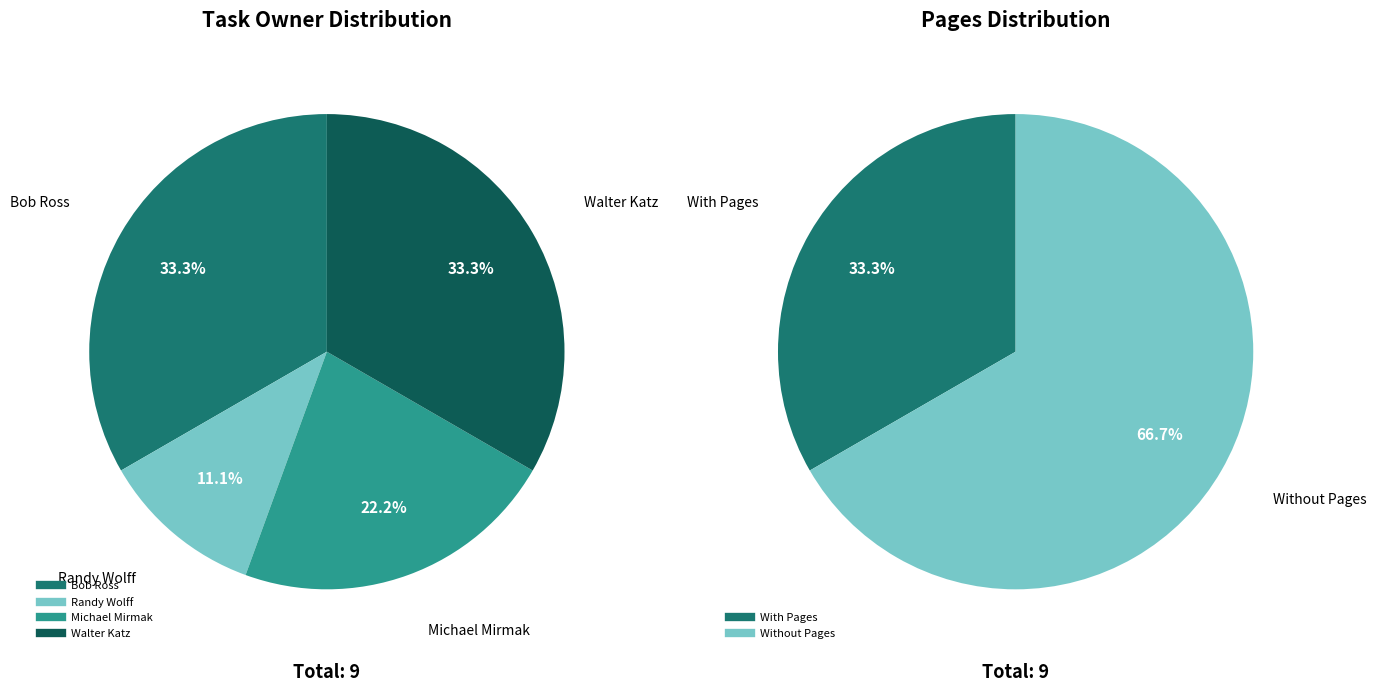

What percentage is the Walter Katz slice, to the nearest percent?

33%